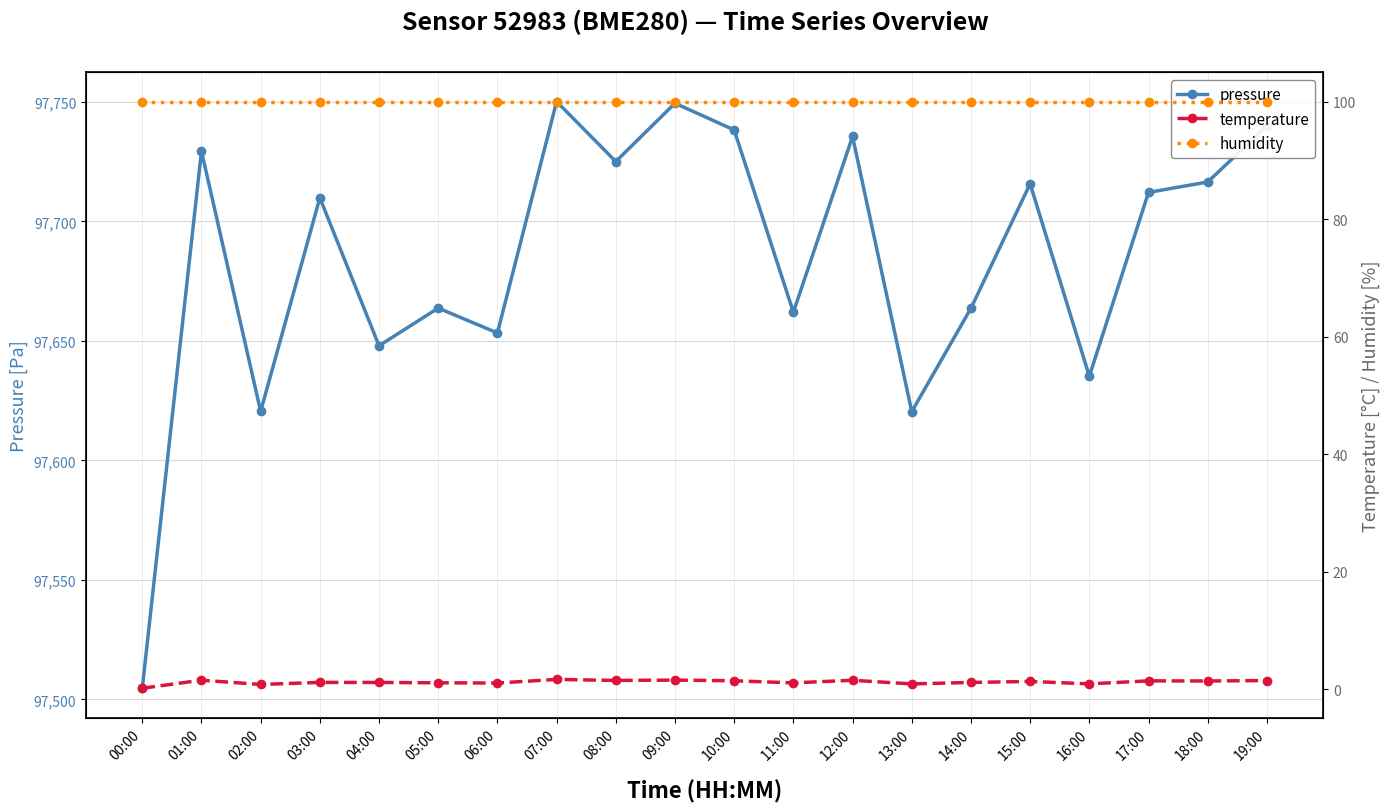

True or false: humidity and pressure cross at least once.

False